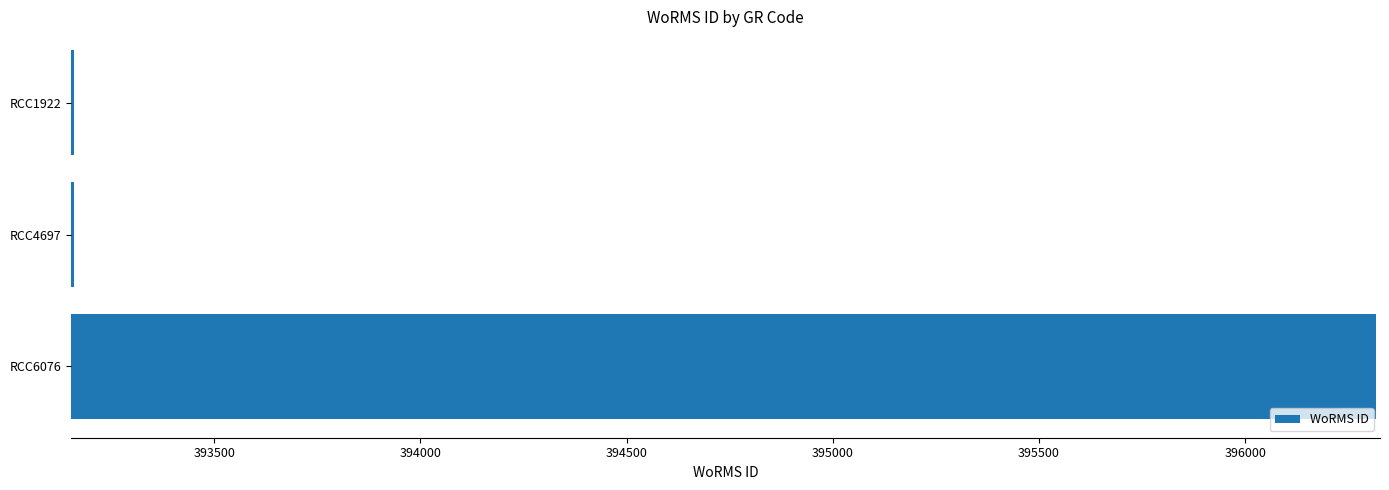

What is the sum of the values at RCC1922 and RCC4697?

786318